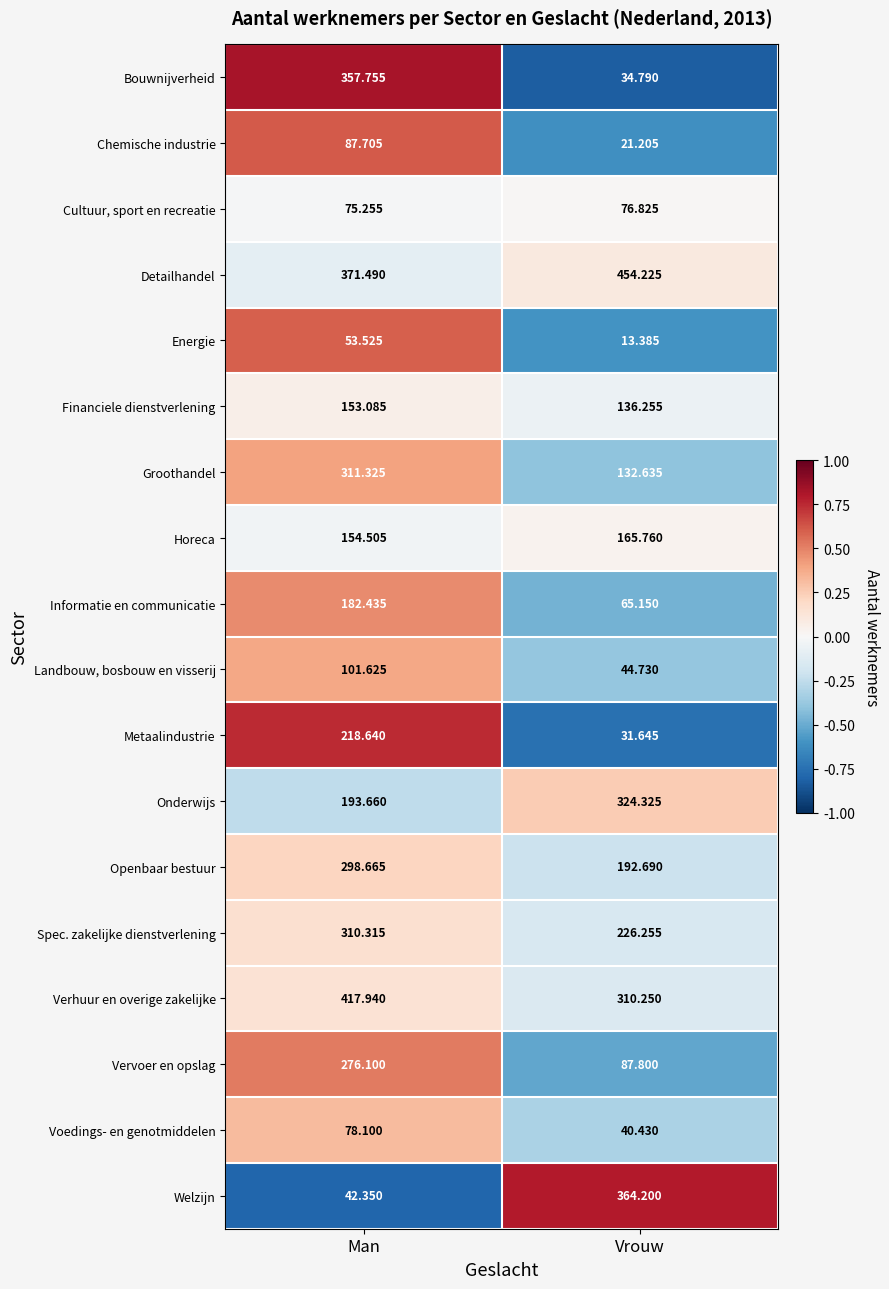

Between Man and Vrouw, which series saw the biggest shift?

Bouwnijverheid